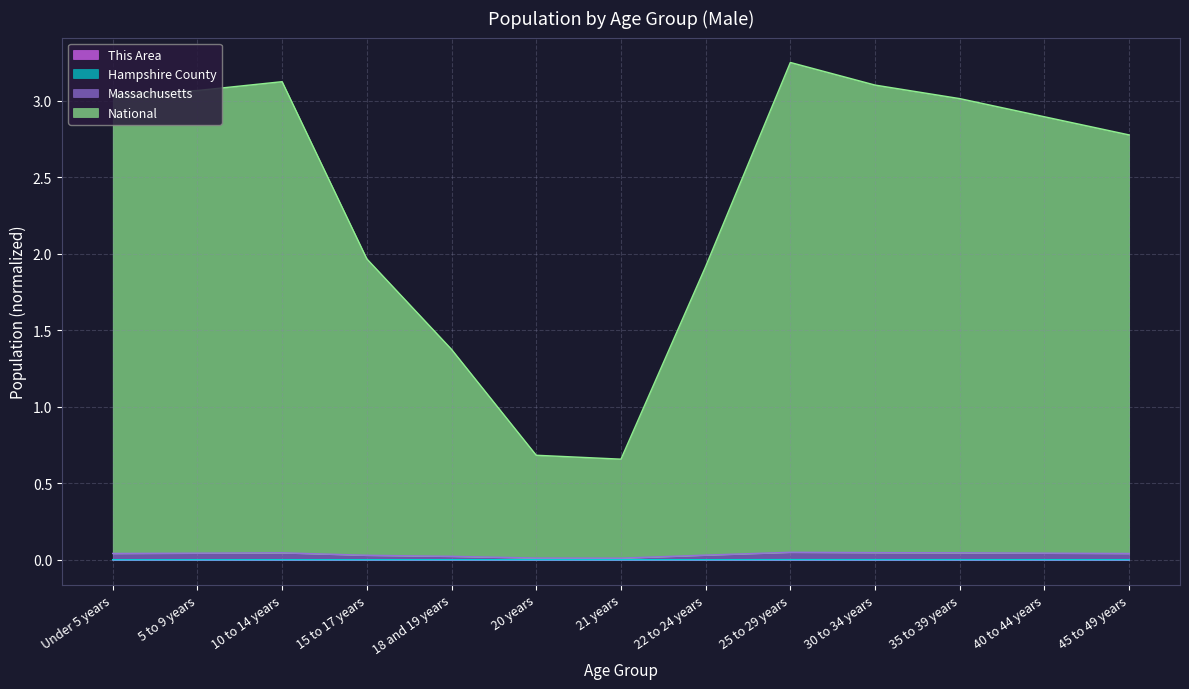

The value of Massachusetts at 35 to 39 years is 0.0. True or false?

True